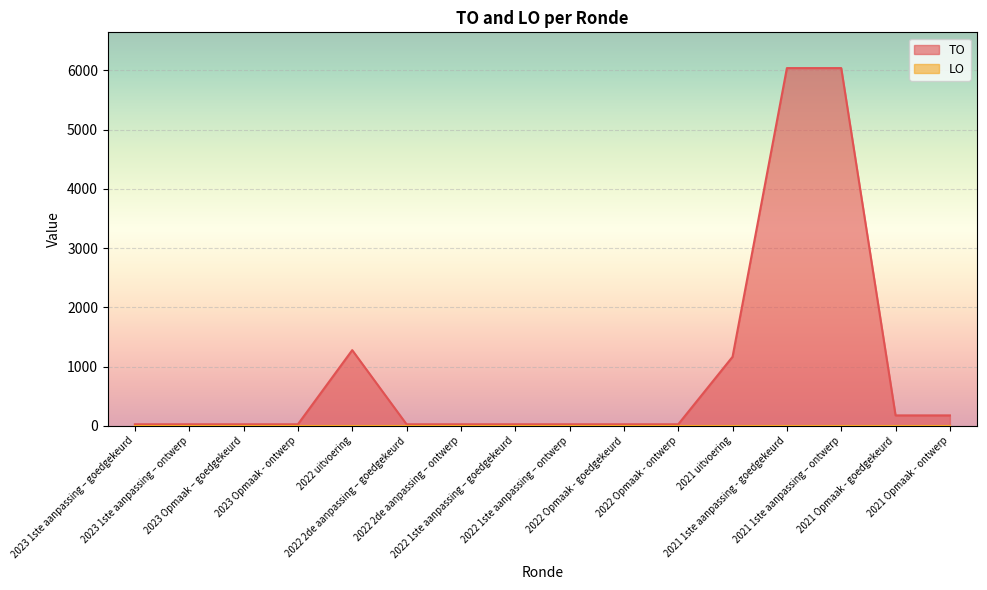

How many categories are shown in the chart?

16